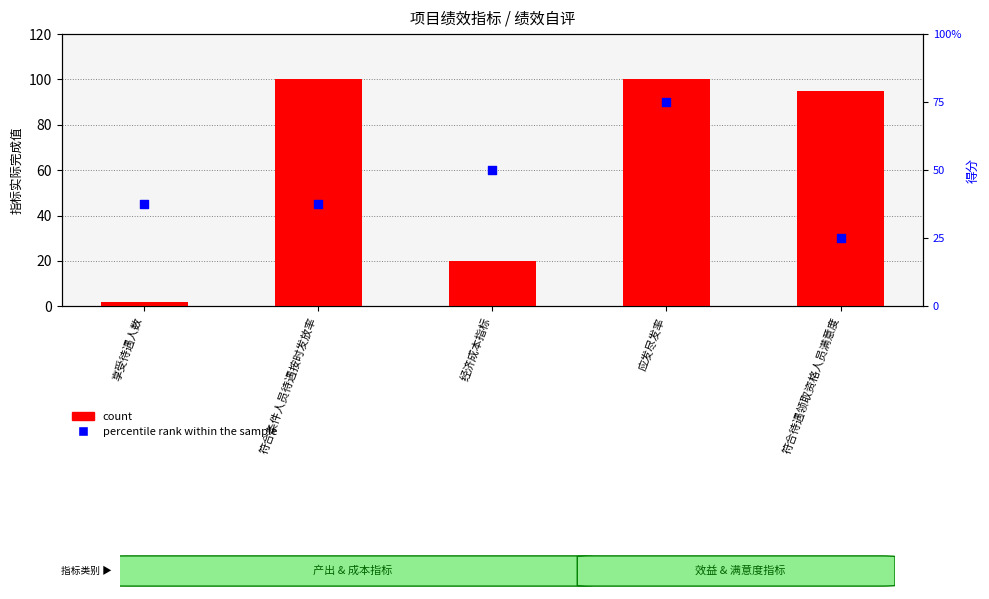

Is the value of count at 符合待遇领取资格人员满意度 greater than the value of percentile rank within the sample at 享受待遇人数?

Yes